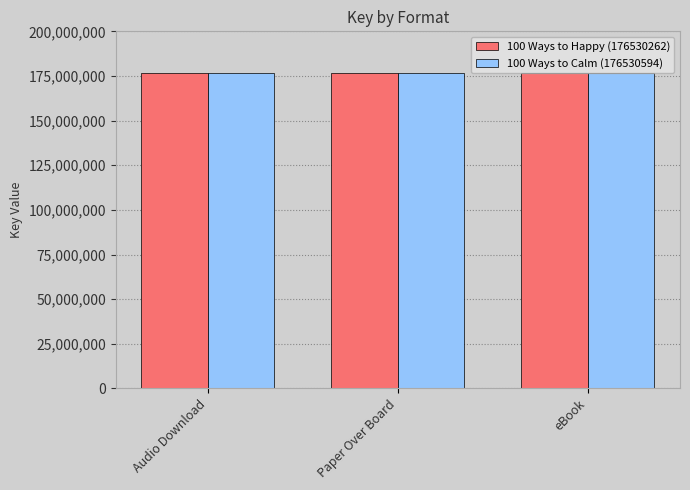

How many distinct data groups are displayed?

2